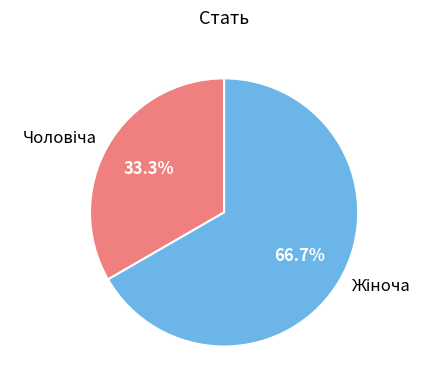

Does any single category account for the majority?

Yes